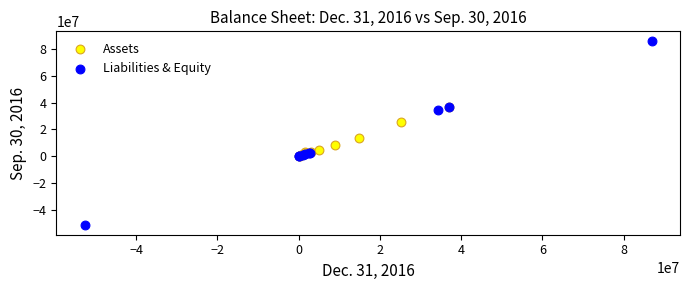

Which series reaches the minimum Y coordinate?

Liabilities & Equity